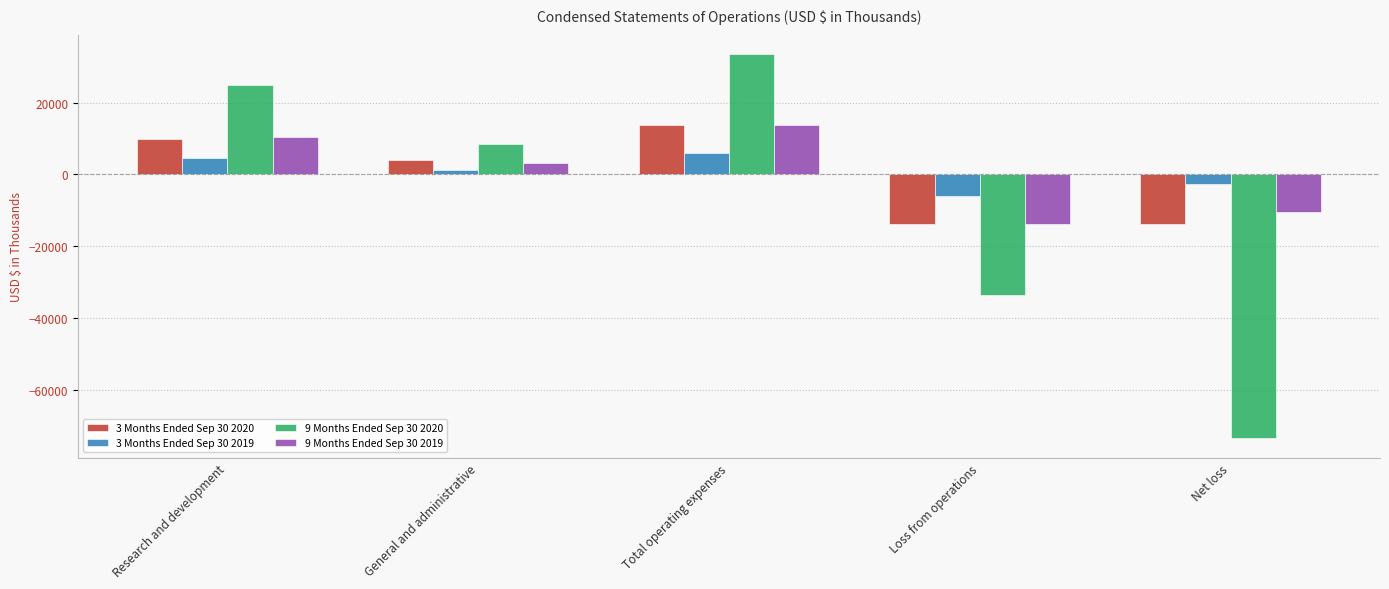

What is the difference between the 3 Months Ended Sep 30 2020 values at Research and development and Total operating expenses?

3918